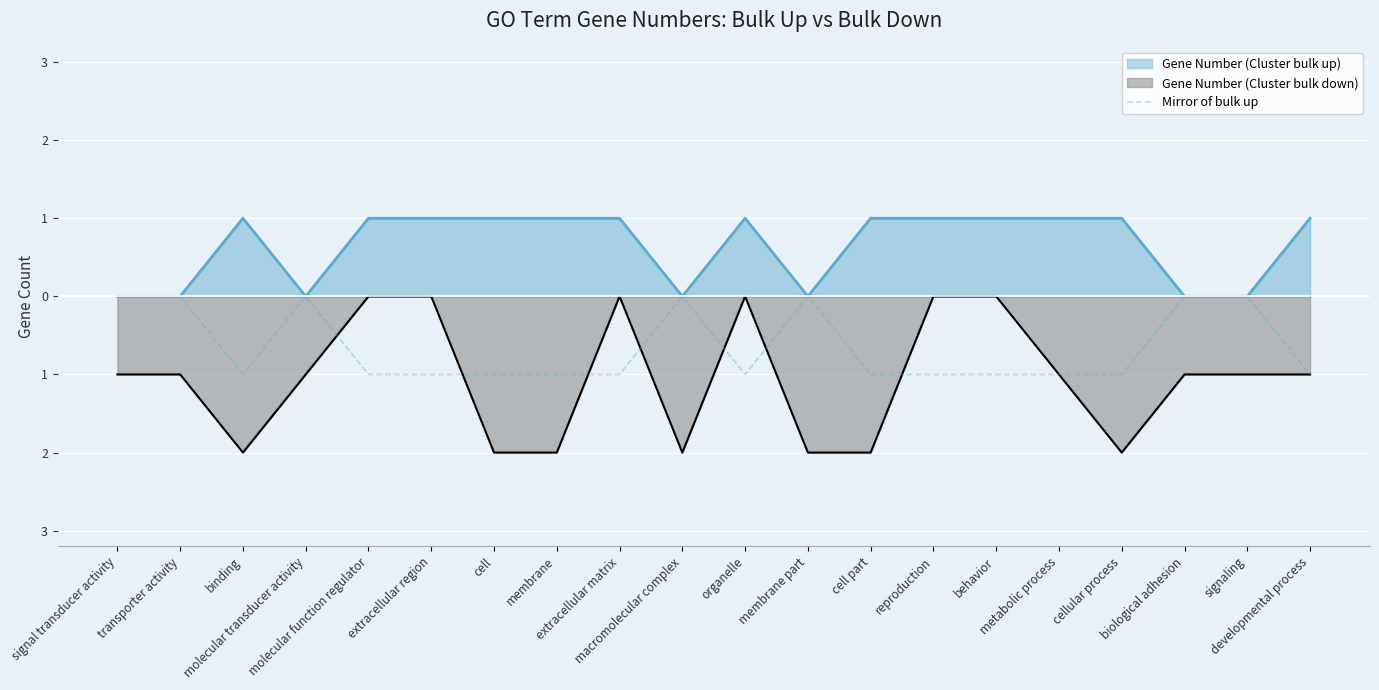

Does the chart display data point markers on the line(s)?

No